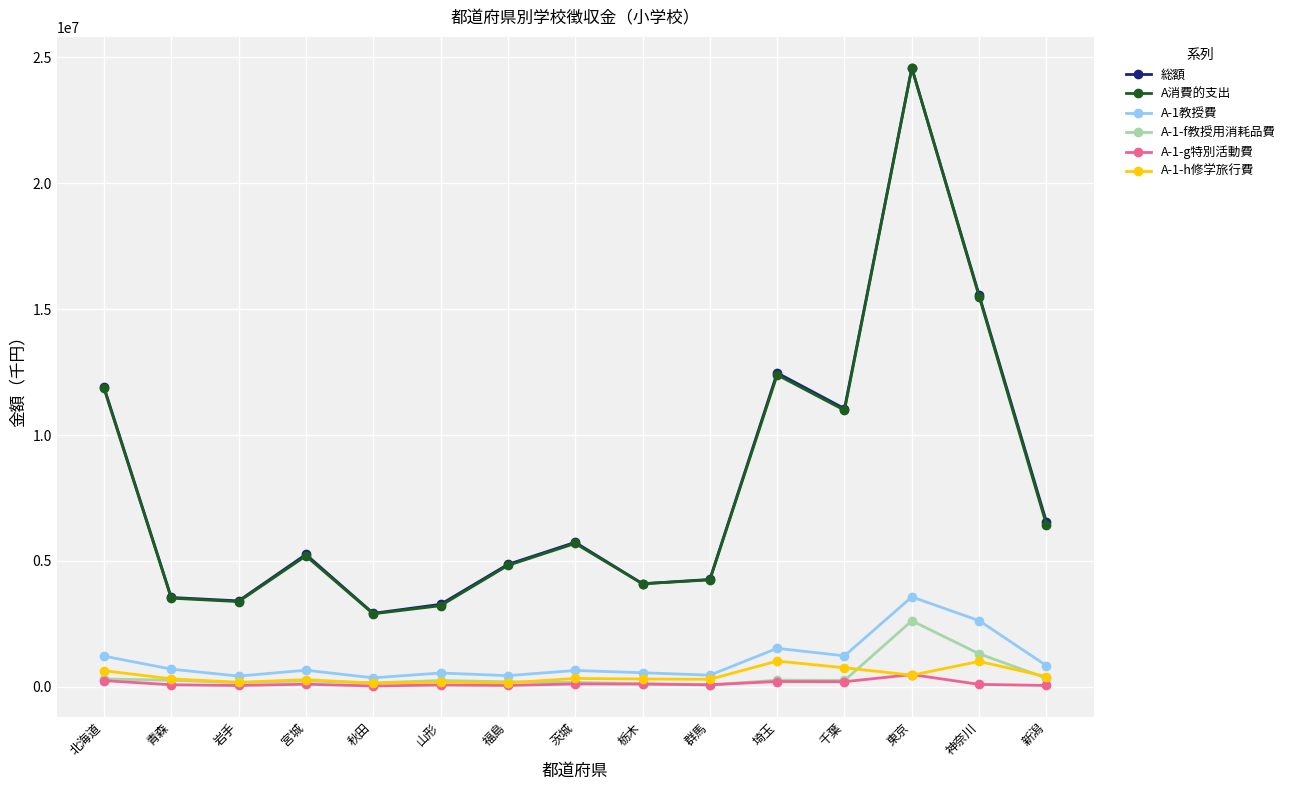

How many series are shown in this chart?

6